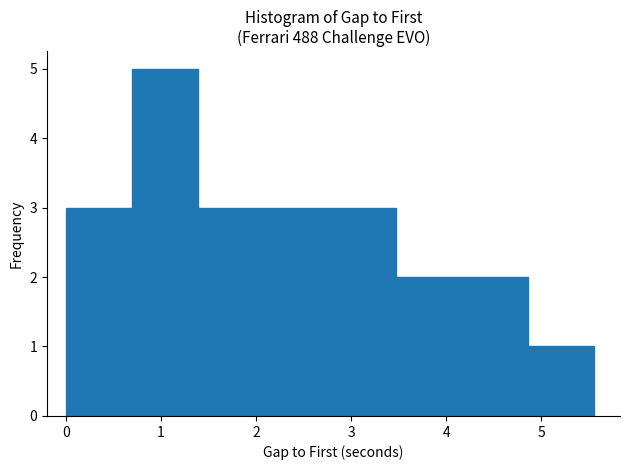

Which range on the x-axis has the tallest bar?

0.7 to 1.4